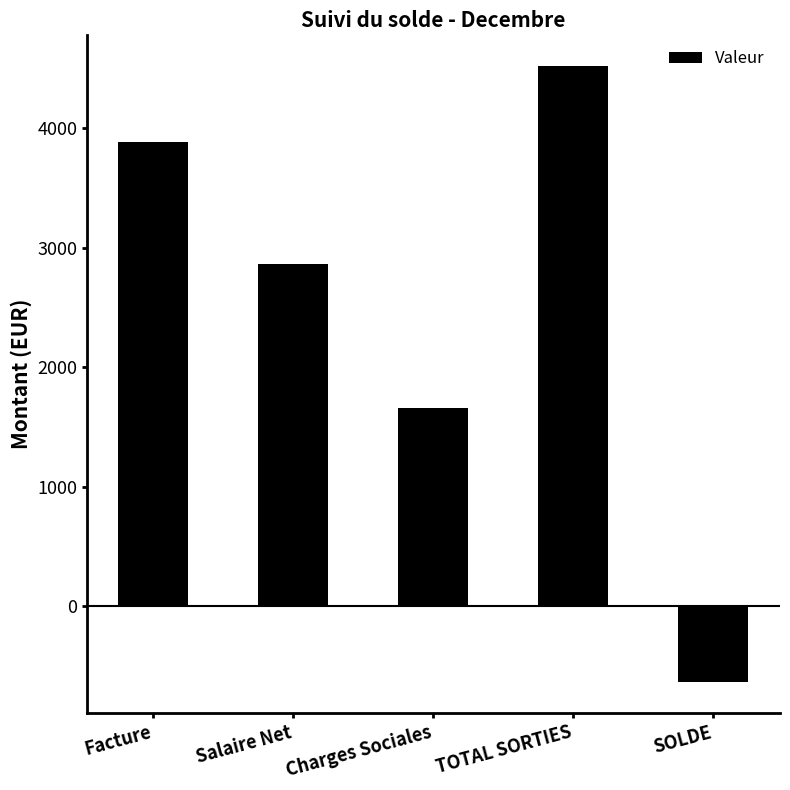

Between Salaire Net and Facture, which is larger?

Facture